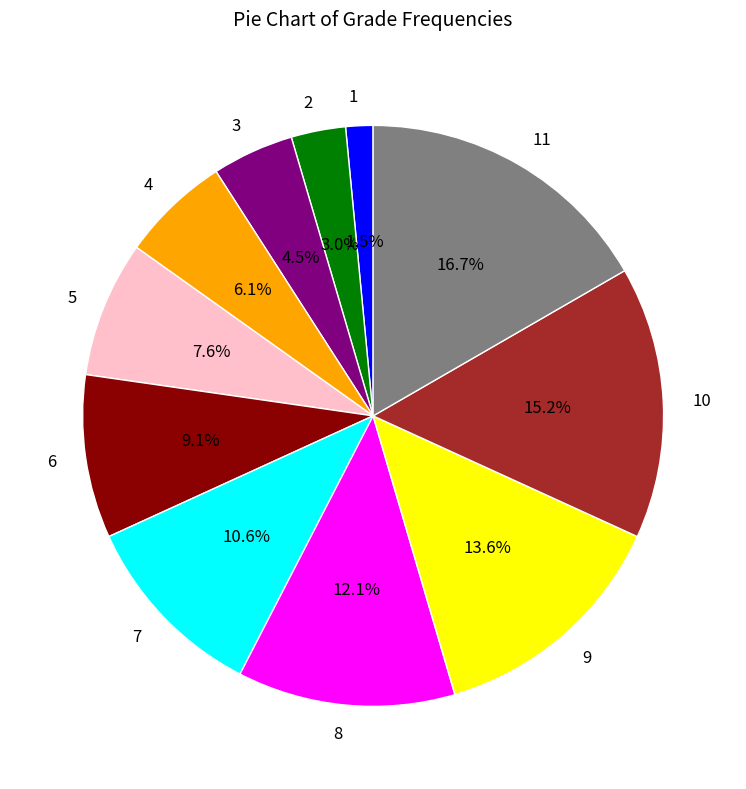

To the nearest percent, what is the average slice percentage?

9%